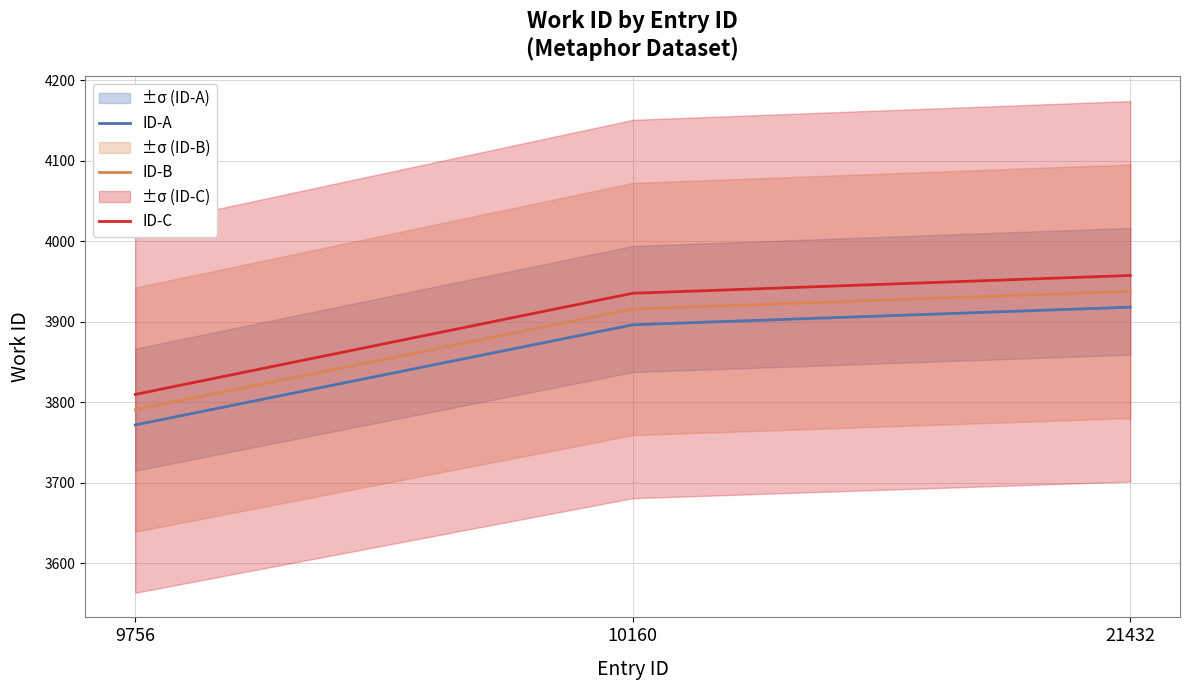

What is the sum of the ID-A values at 10160 and 21432?

7814.7